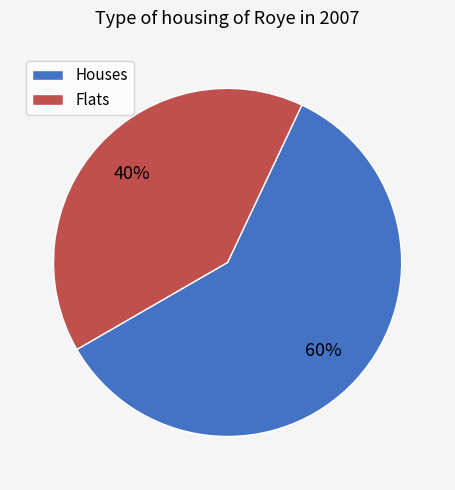

Which slice is the smallest?

Flats